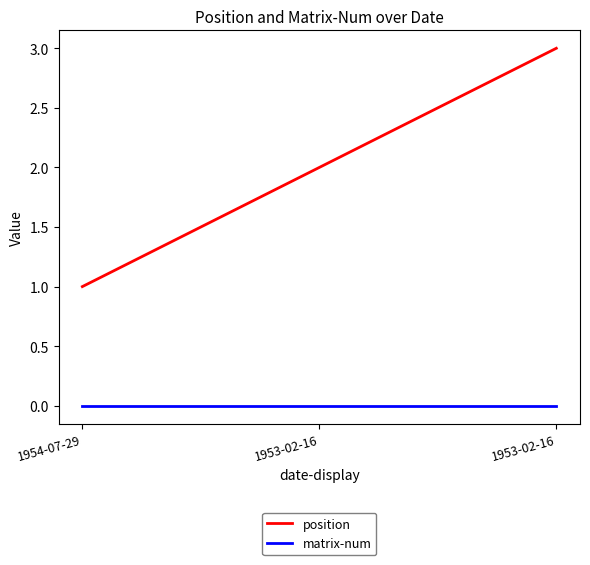

What are all the series names shown in the legend?

position, matrix-num